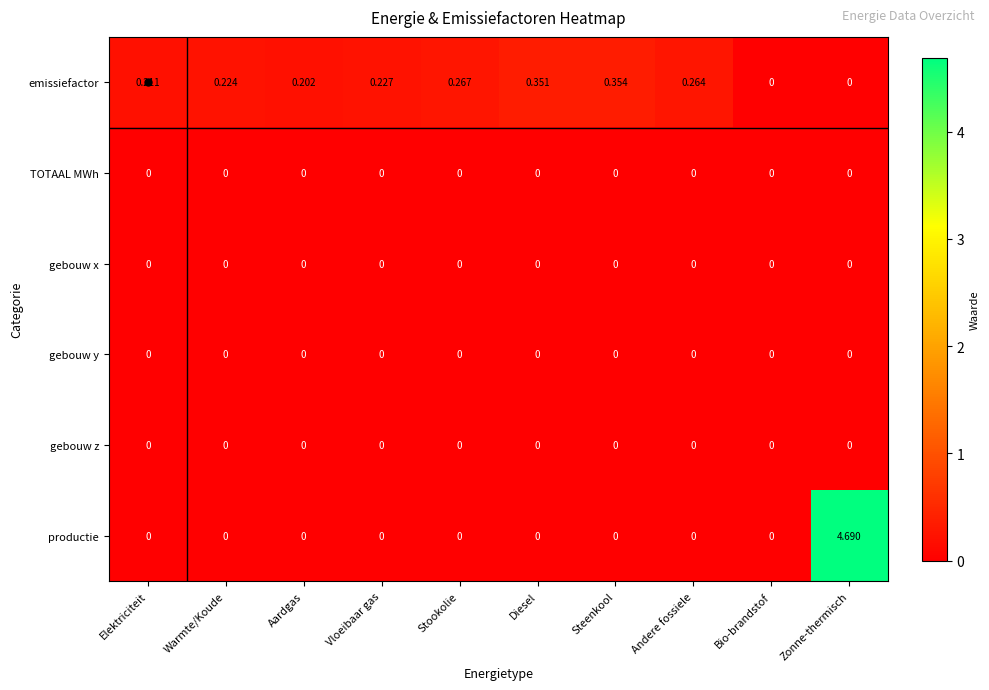

Which series has the largest total across all categories?

productie